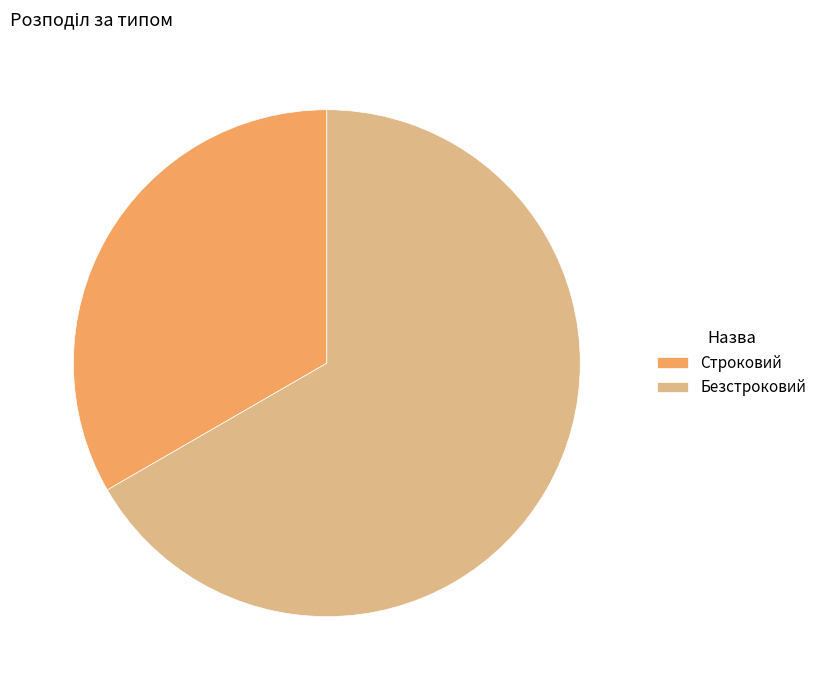

Approximately how many times larger is the value at Безстроковий compared to Строковий?

2.0